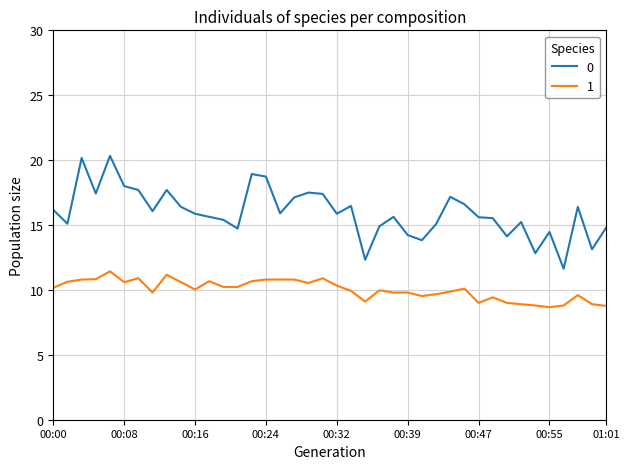

What is the greatest value displayed?

20.3